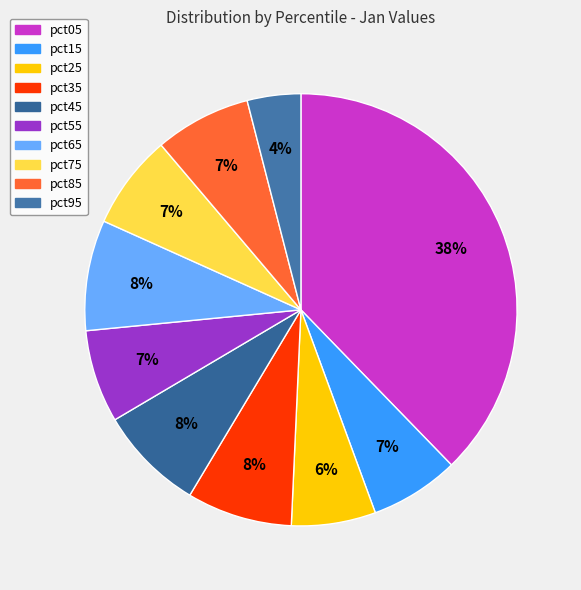

How many segments does this pie chart have?

10